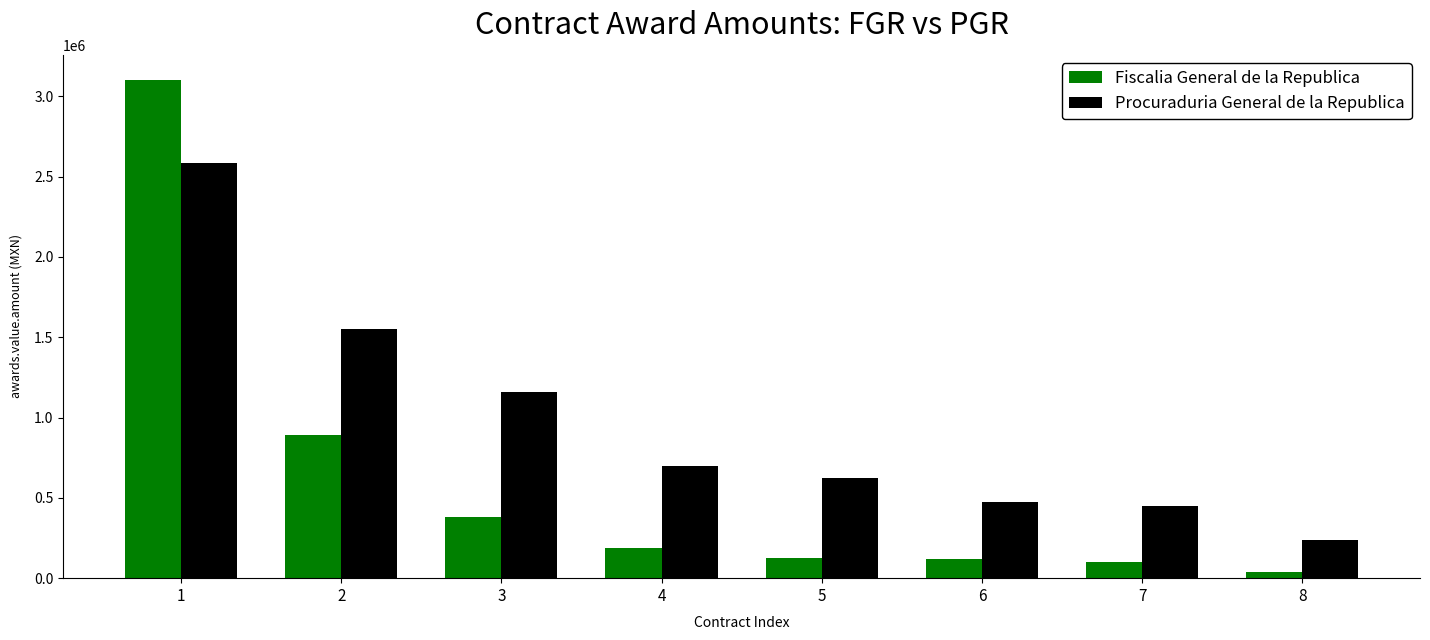

What is the difference between the highest and lowest values at 1?

517242.3